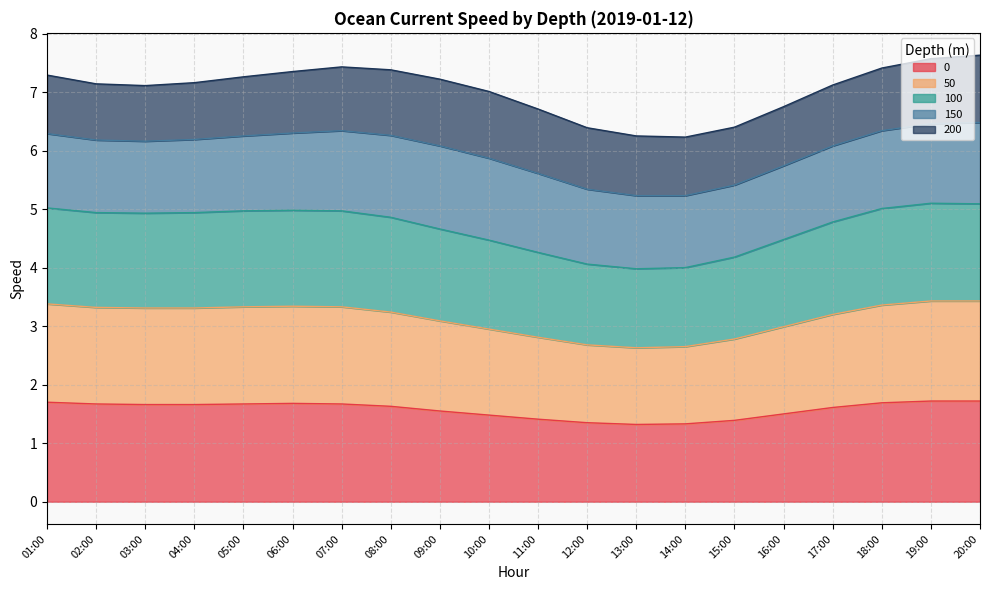

The value of 50 at 11:00 is 2.8. True or false?

True